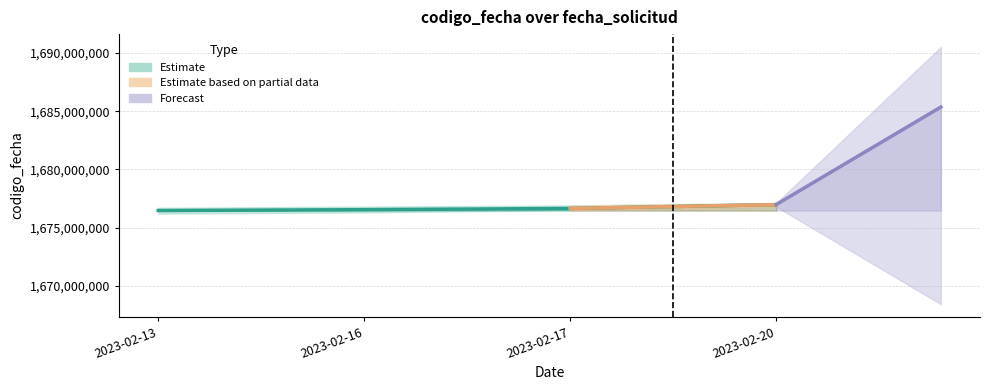

What is the minimum value shown in the chart?

1676462517